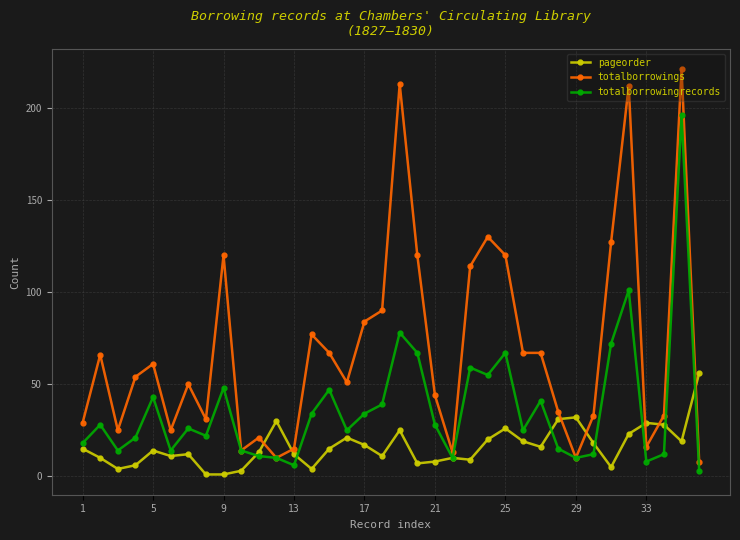

Which series has the largest total across all categories?

totalborrowings